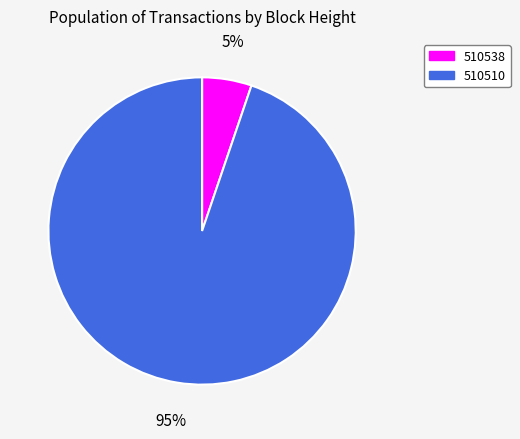

Which category has the smallest portion of the pie?

510538